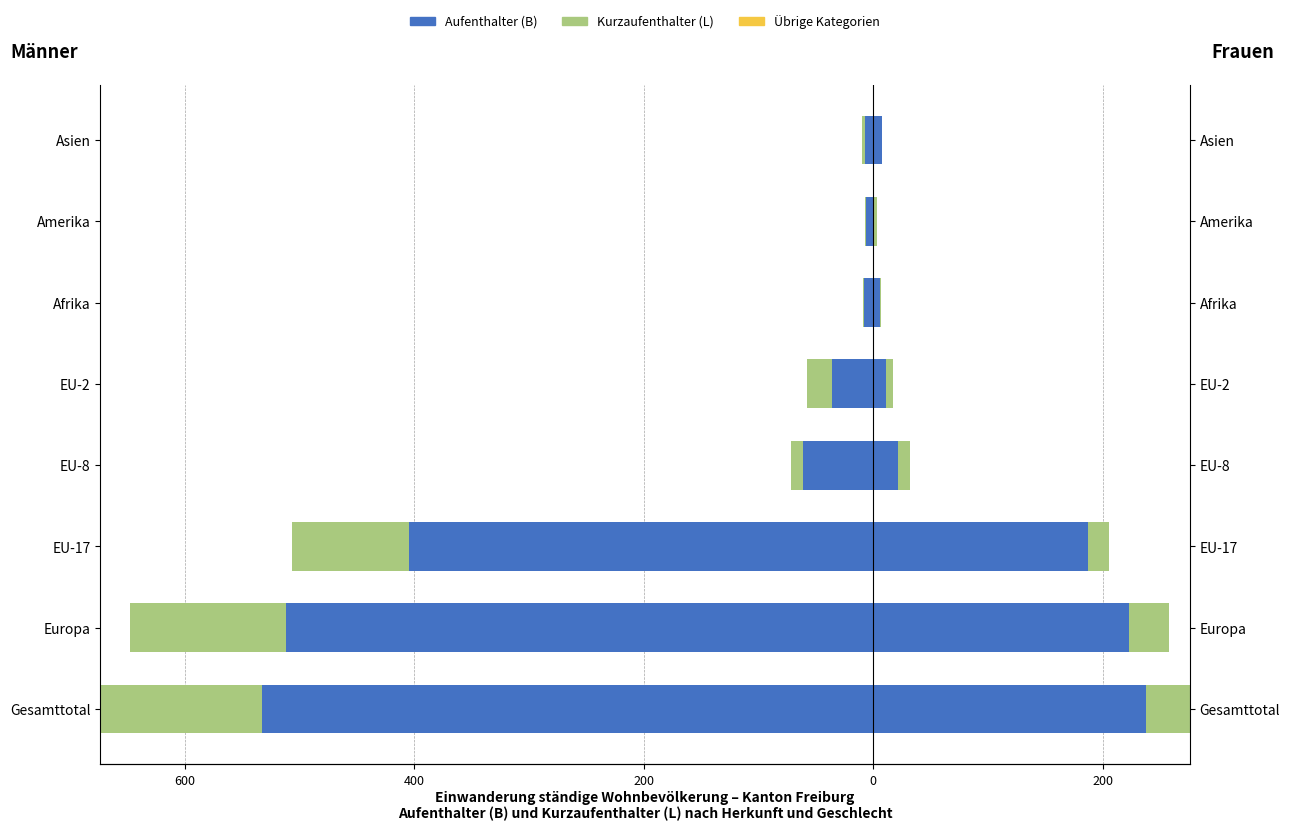

At how many categories does at least one series exceed -78?

8